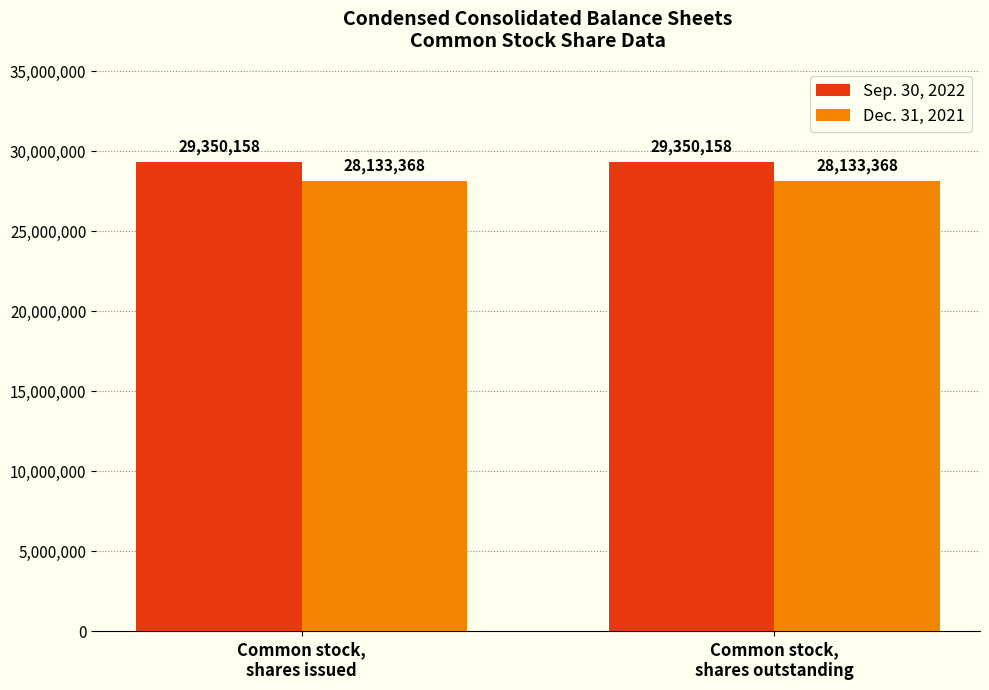

The Sep. 30, 2022 series shows 12089881 at Common stock,
shares issued. True or false?

False